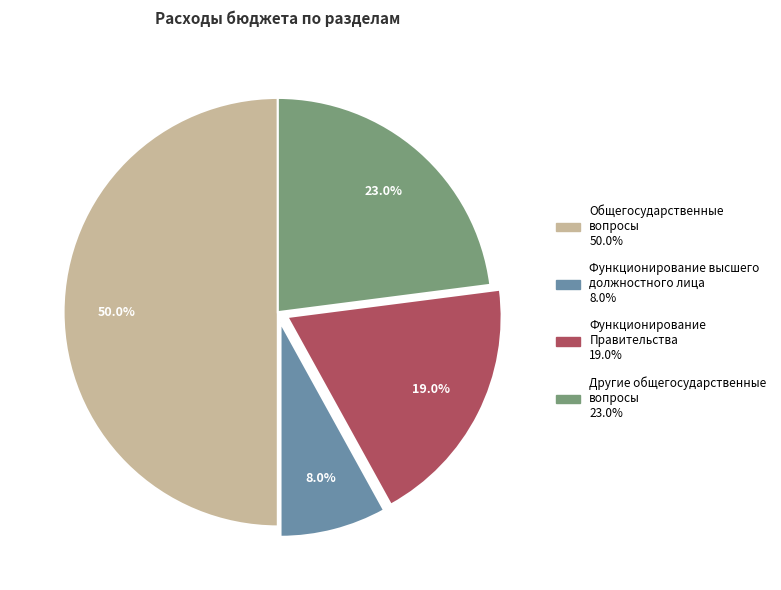

How much of the chart is everything except Общегосударственные вопросы?

50.0%